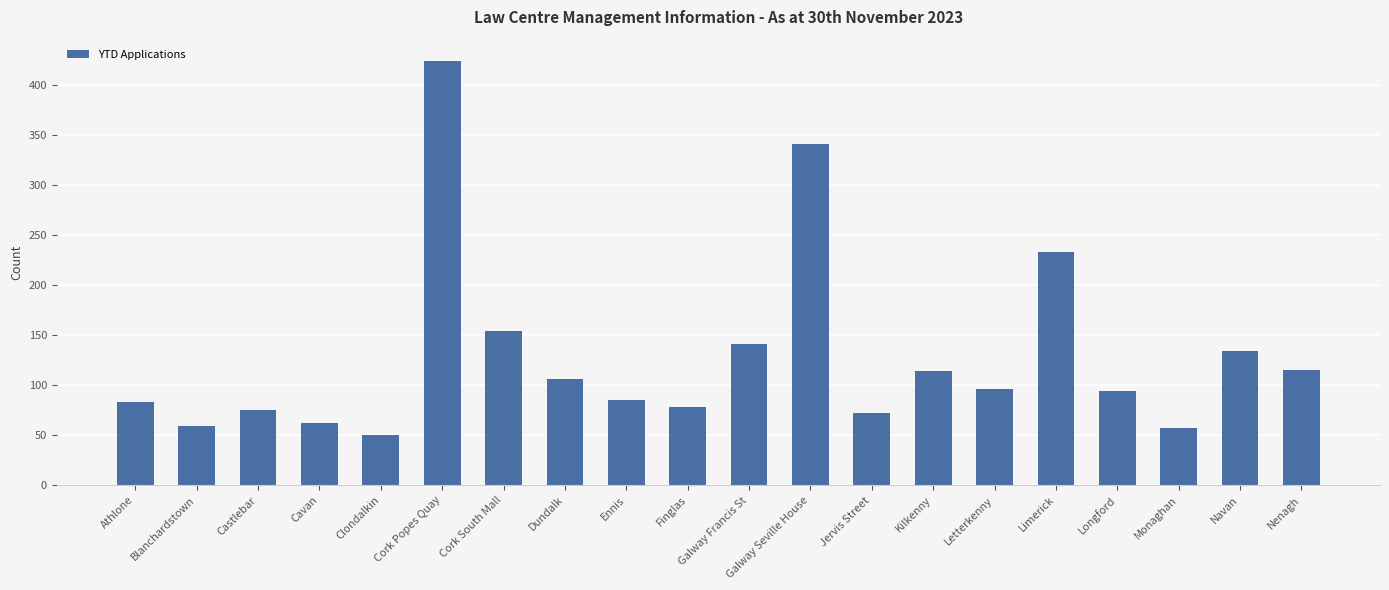

True or false: the data shows 217 at Cork South Mall.

False